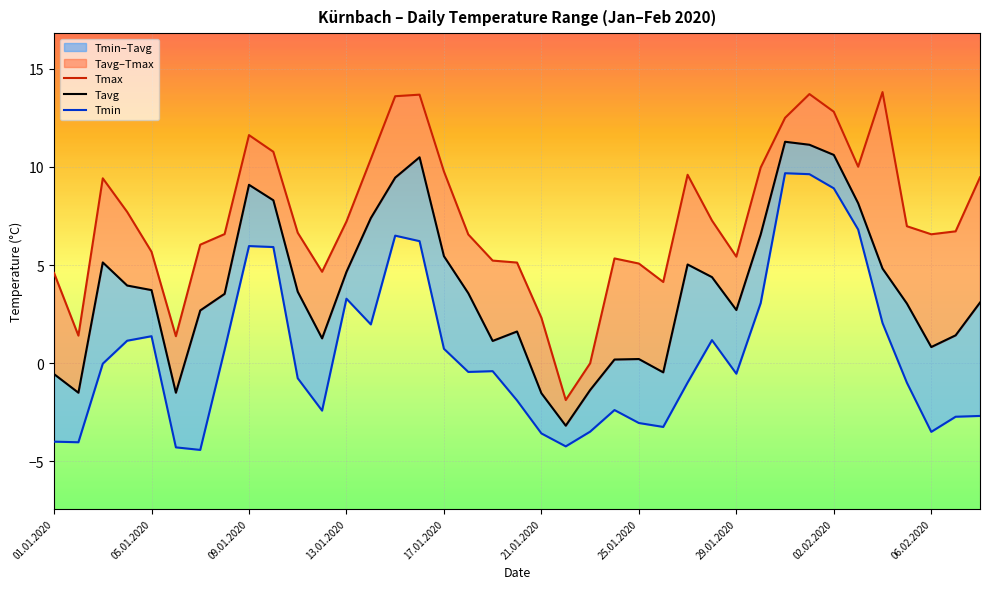

Reading right to left, list all the values displayed in this chart.

Tmax: 9.5	6.7	6.6	7.0	13.8	10.0	12.8	13.7	12.5	10.0	5.4	7.3	9.6	4.1	5.1	5.3	0.0	-1.9	2.3	5.1	5.2	6.6	9.8	13.7	13.6	10.4	7.2	4.7	6.7	10.8	11.6	6.6	6.0	1.4	5.7	7.7	9.4	1.4	4.6
Tavg: 3.1	1.4	0.8	3.0	4.8	8.1	10.6	11.1	11.3	6.6	2.7	4.4	5.0	-0.5	0.2	0.2	-1.4	-3.2	-1.5	1.6	1.1	3.6	5.5	10.5	9.5	7.4	4.7	1.3	3.6	8.3	9.1	3.5	2.7	-1.5	3.7	4.0	5.1	-1.5	-0.5
Tmin: -2.7	-2.7	-3.5	-1.0	2.0	6.8	8.9	9.6	9.7	3.1	-0.5	1.2	-1.0	-3.2	-3.0	-2.4	-3.5	-4.2	-3.6	-1.9	-0.4	-0.4	0.7	6.2	6.5	2.0	3.3	-2.4	-0.8	5.9	6.0	0.7	-4.4	-4.3	1.4	1.1	-0.0	-4.0	-4.0